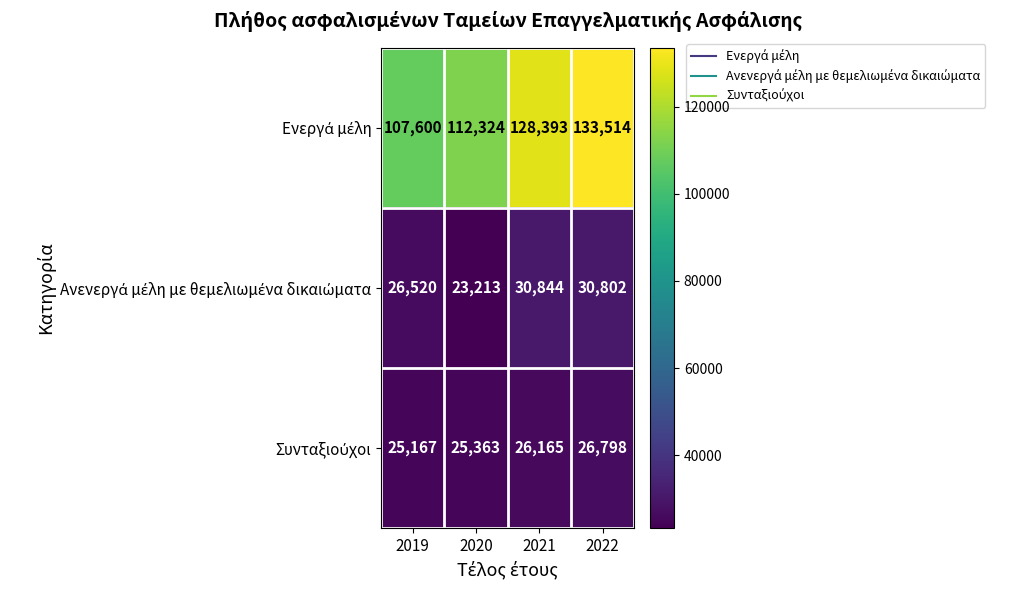

At which category is the sum across all series the highest?

2022